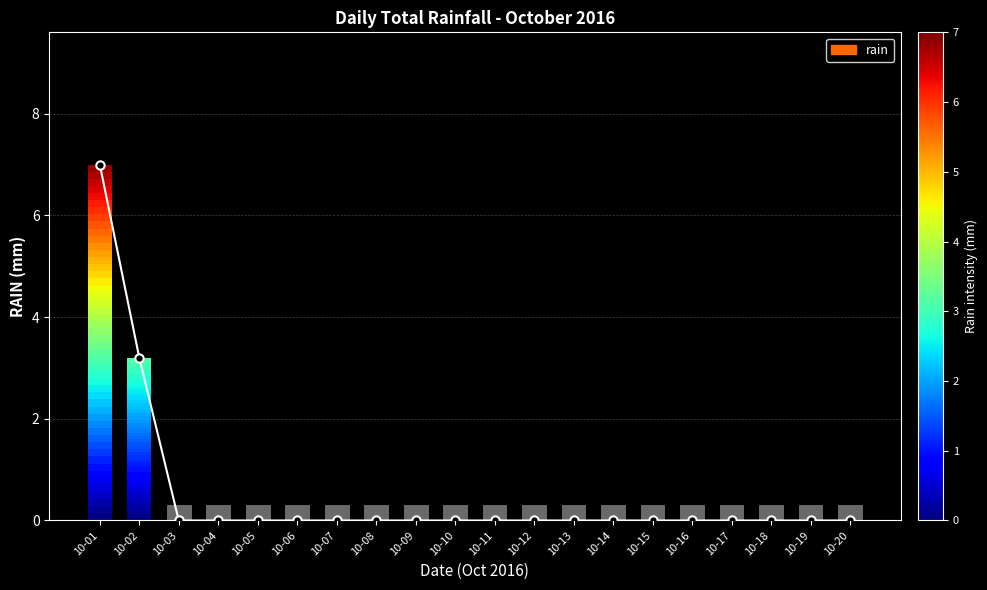

True or false: the data shows -3.8 at 10-16.

False